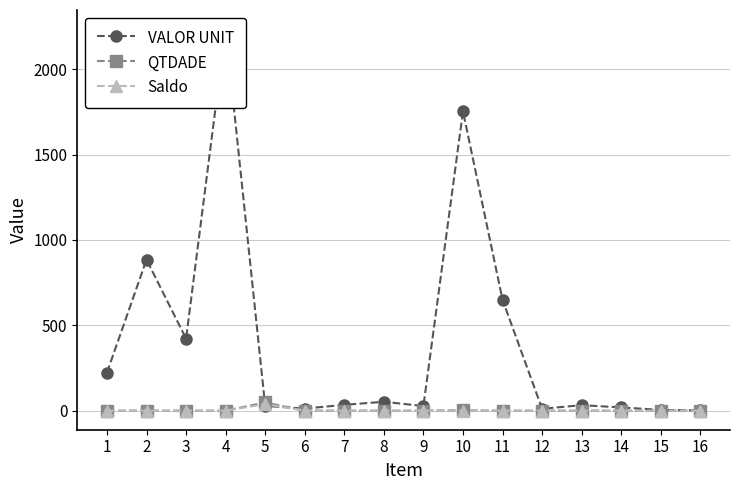

At how many categories does at least one series exceed 726?

3